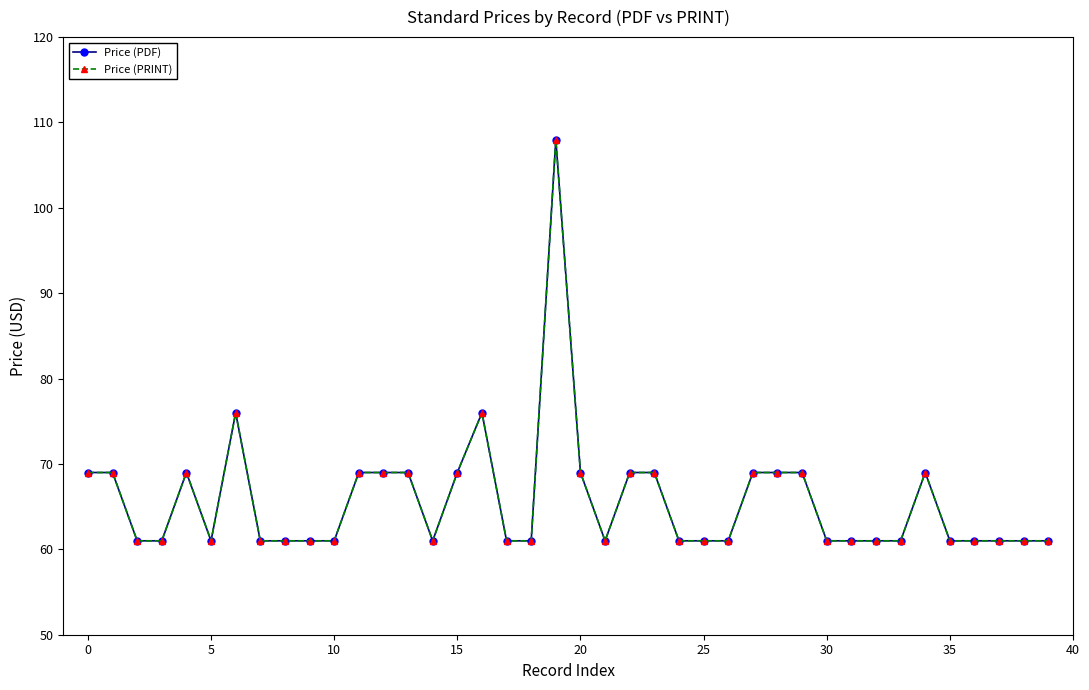

Reading left to right, what are all the values shown in this chart?

Price (PDF): 69	69	61	61	69	61	76	61	61	61	61	69	69	69	61	69	76	61	61	108	69	61	69	69	61	61	61	69	69	69	61	61	61	61	69	61	61	61	61	61
Price (PRINT): 69	69	61	61	69	61	76	61	61	61	61	69	69	69	61	69	76	61	61	108	69	61	69	69	61	61	61	69	69	69	61	61	61	61	69	61	61	61	61	61